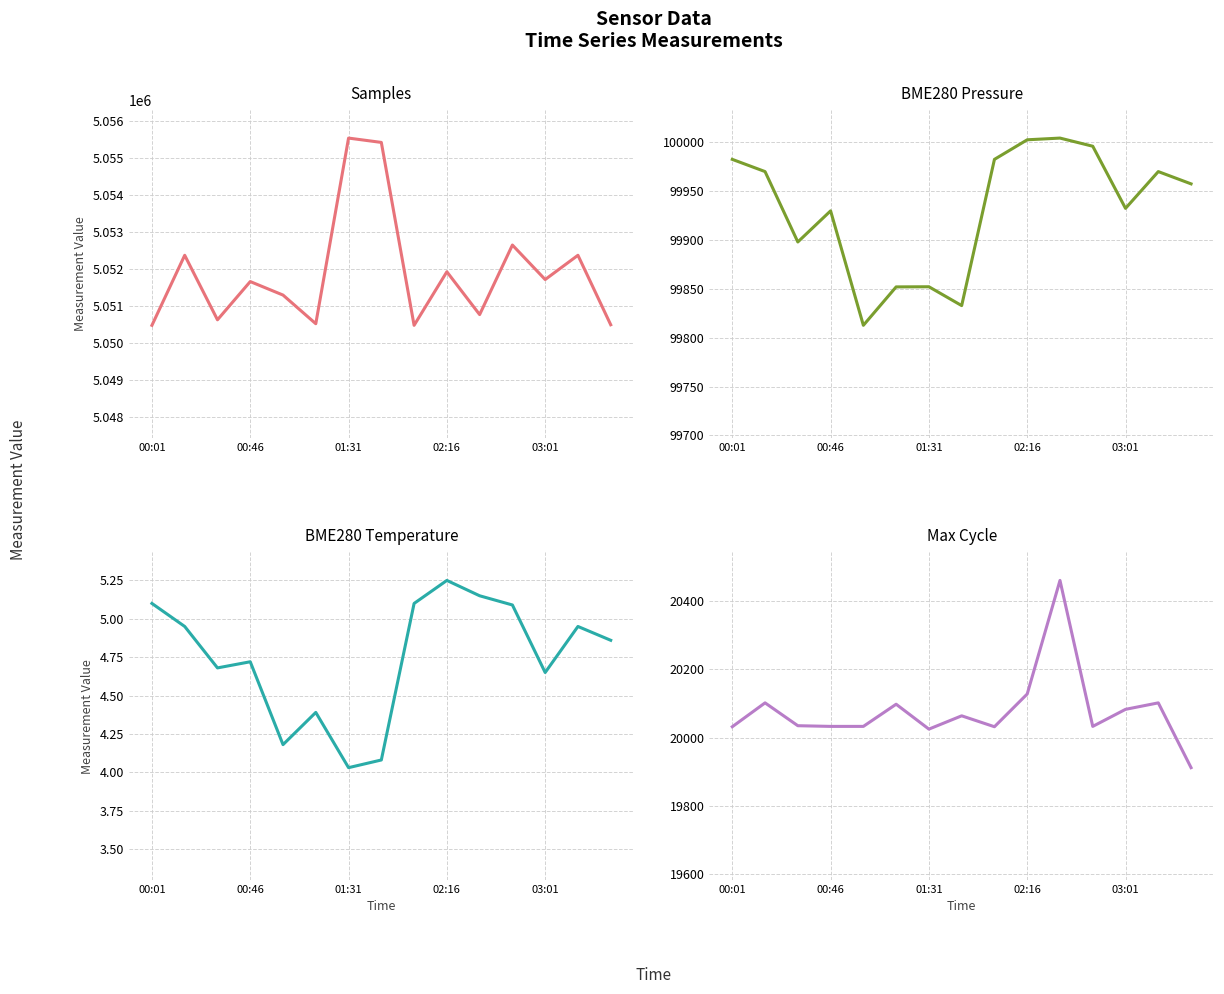

What is the maximum value shown in the chart?

5055529.0